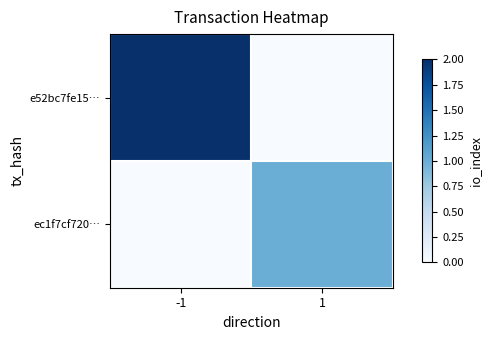

Which series has the widest spread of values?

e52bc7fe15…